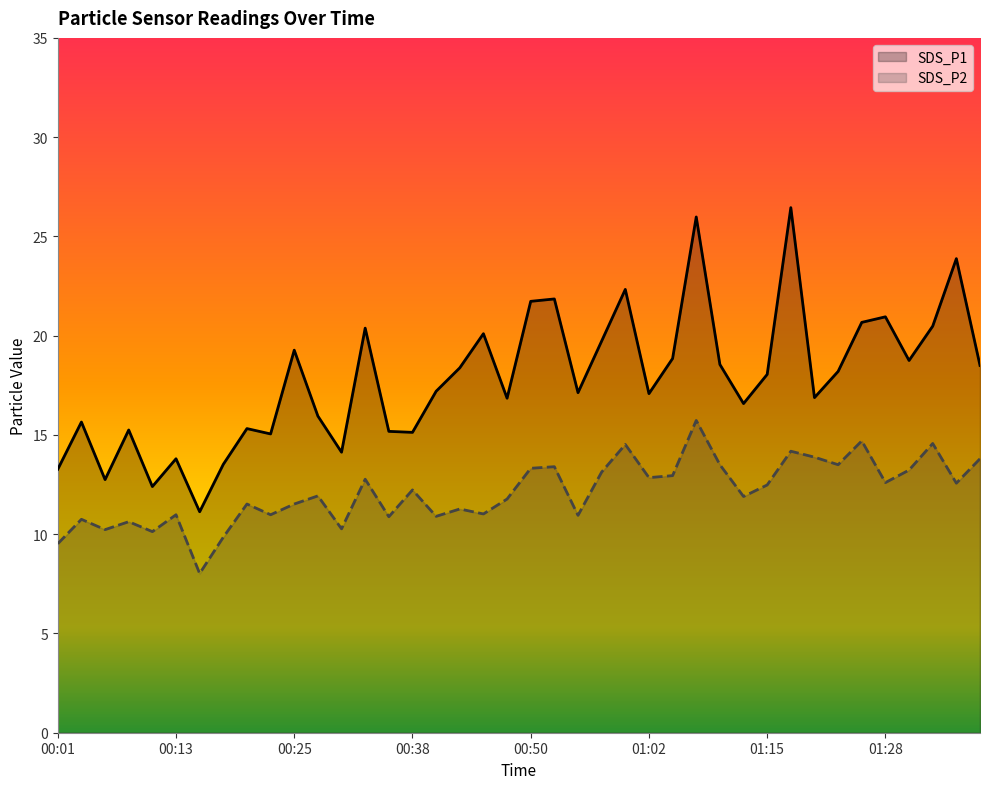

Which has a higher value, 36 or 22?

36